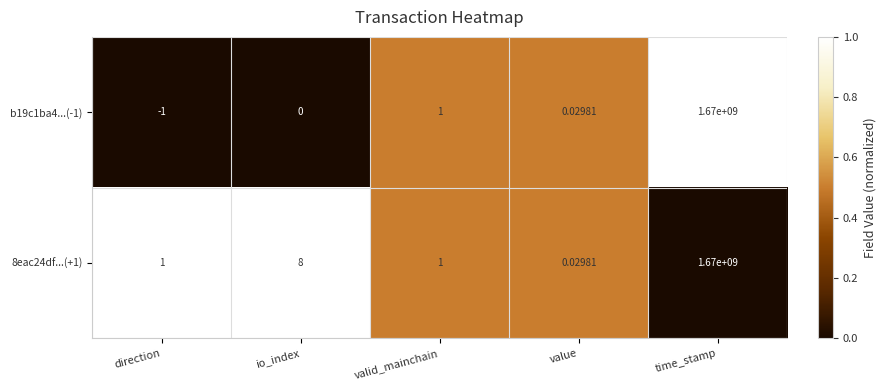

Where is 8eac24df...(+1) nearest to the value 835000000?

io_index